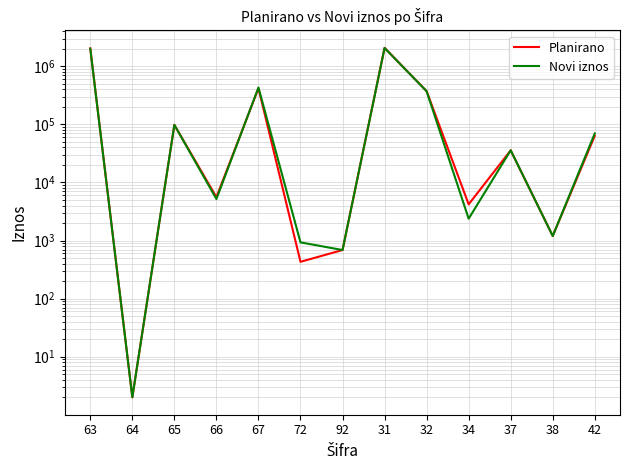

Where is the first local minimum for Planirano?

64